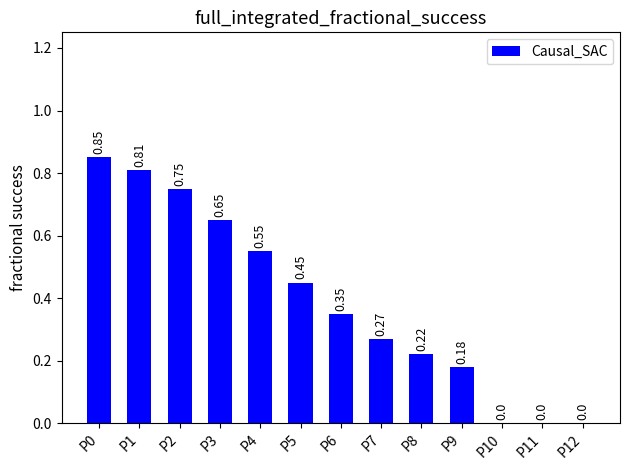

Between P0 and P1, which is larger?

P0